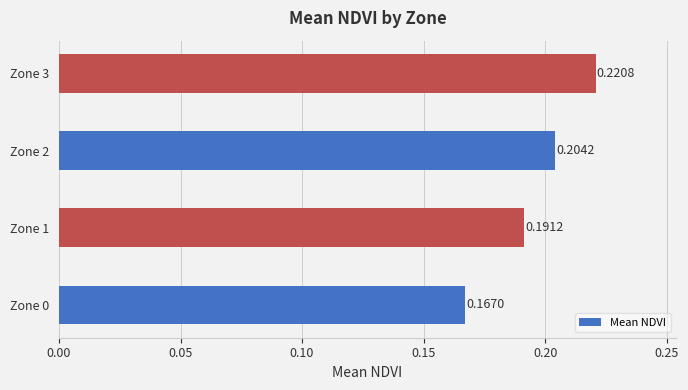

Does the chart contain stacked bars?

No